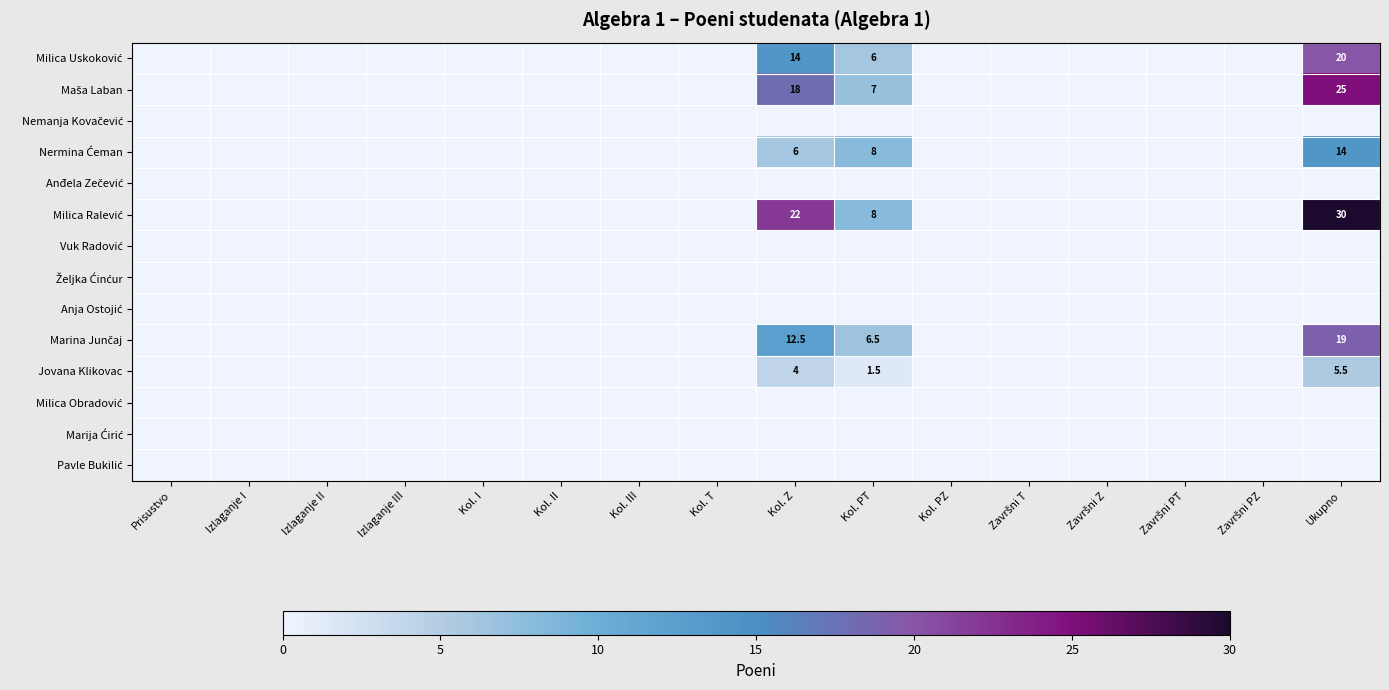

The value of Maša Laban at Završni Z is 0.0. True or false?

True